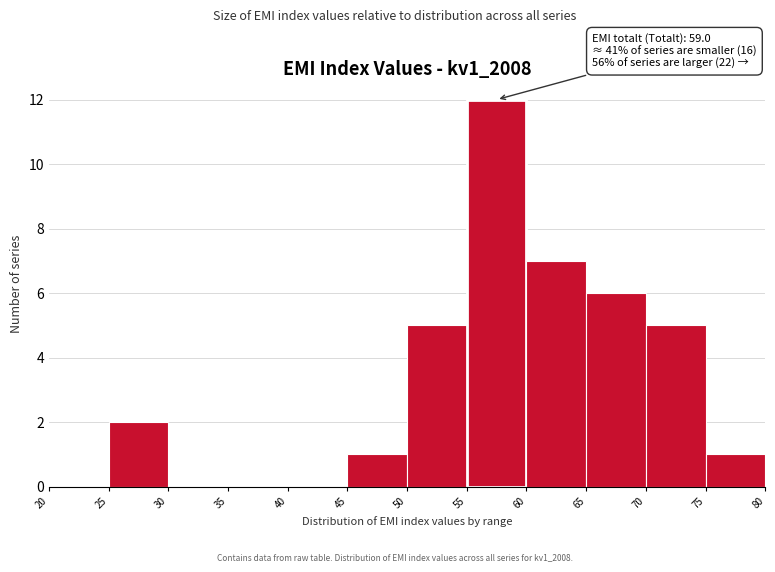

Which range on the x-axis has the tallest bar?

55 to 60